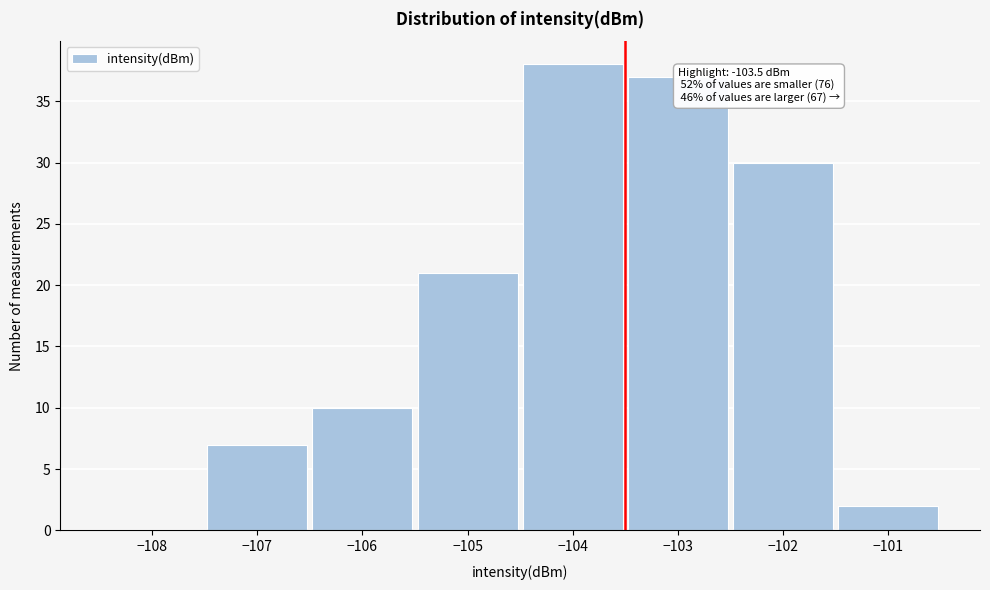

Over which range of the x-axis is the bar tallest?

-104.5 to -103.5